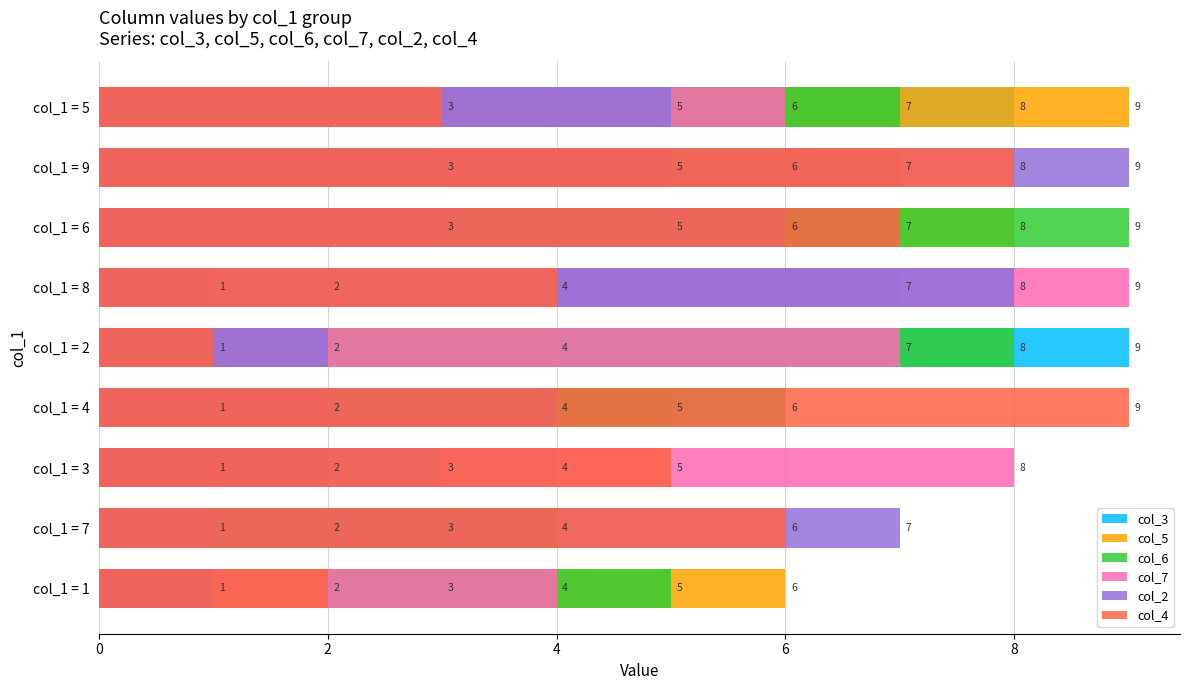

What is the difference between the col_5 values at col_1 = 6 and col_1 = 5?

1